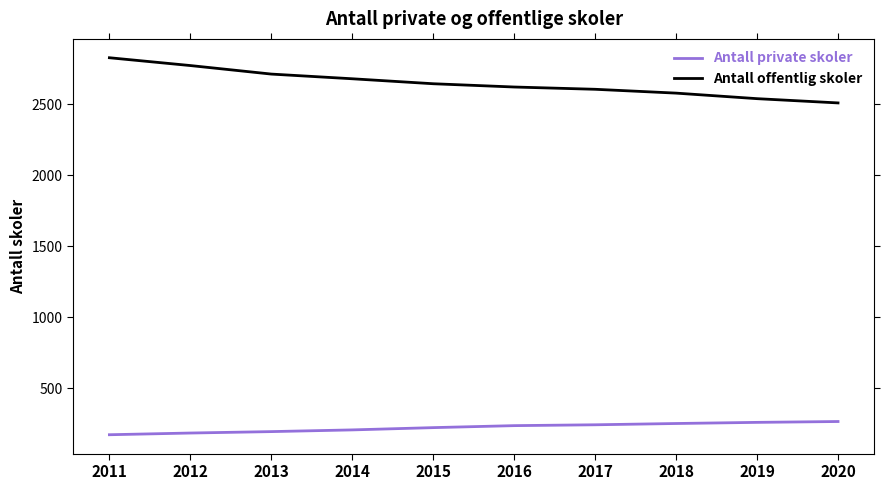

Rank the series at 2020 from highest to lowest value.

Antall offentlig skoler, Antall private skoler